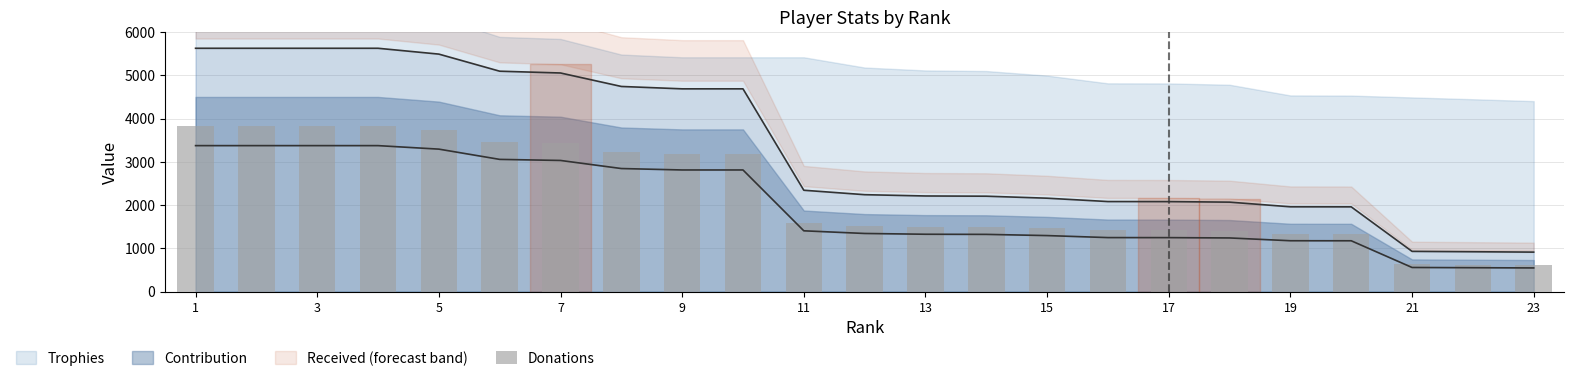

Approximately how many times larger is the value at 1 compared to 23?

6.2